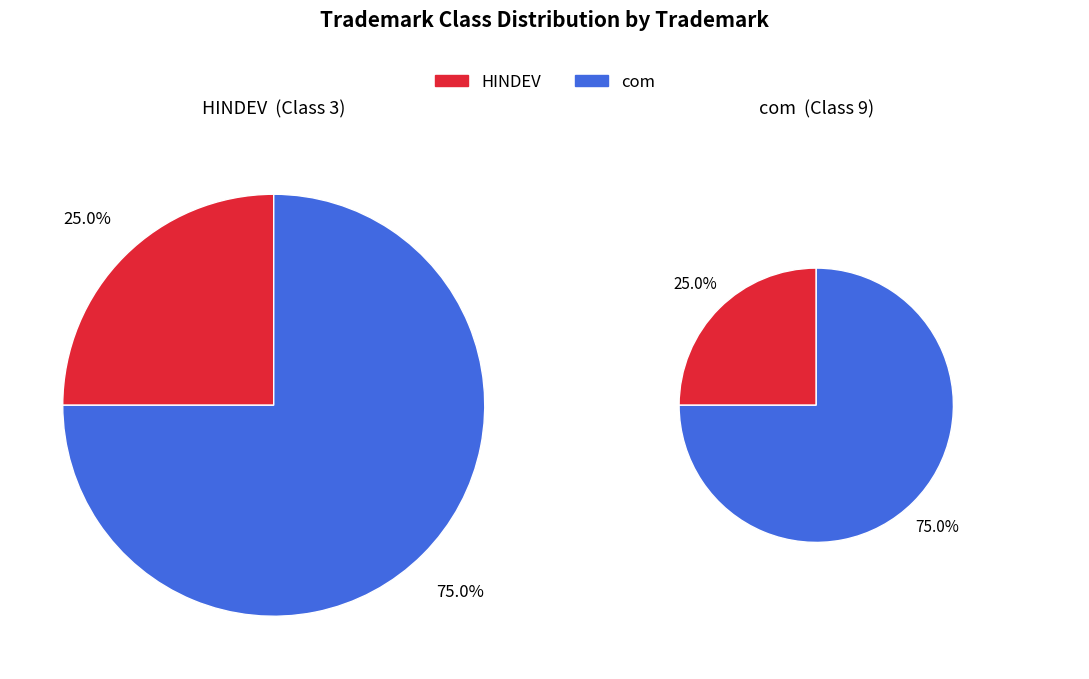

What percentage is the HINDEV slice, to the nearest percent?

25%